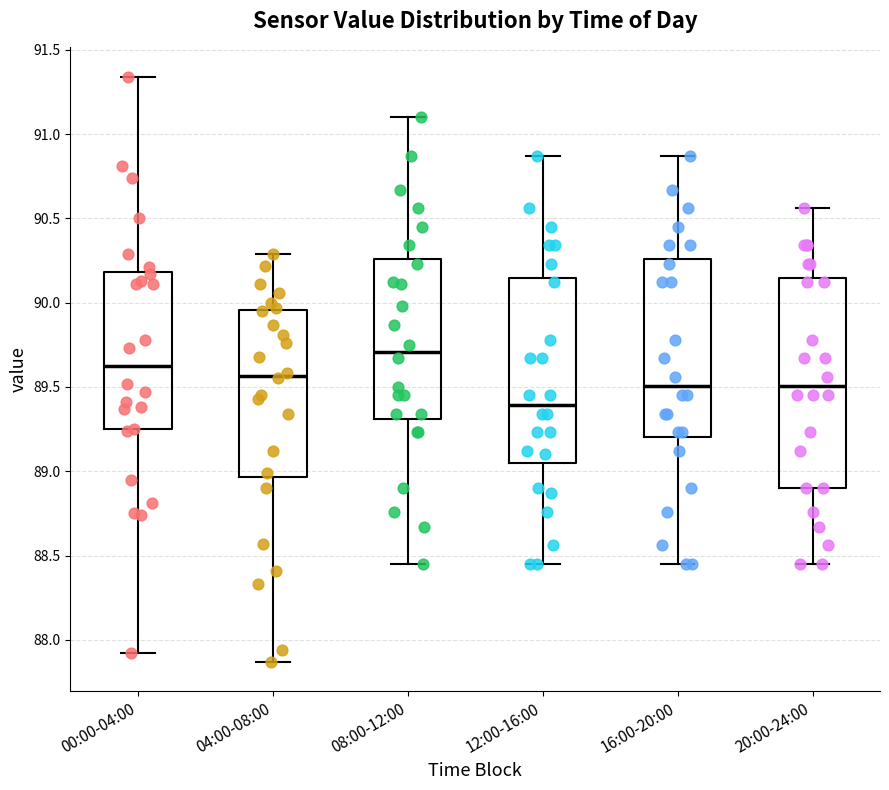

Comparing the boxes themselves (not the whiskers), which one is the tallest?

20:00-24:00